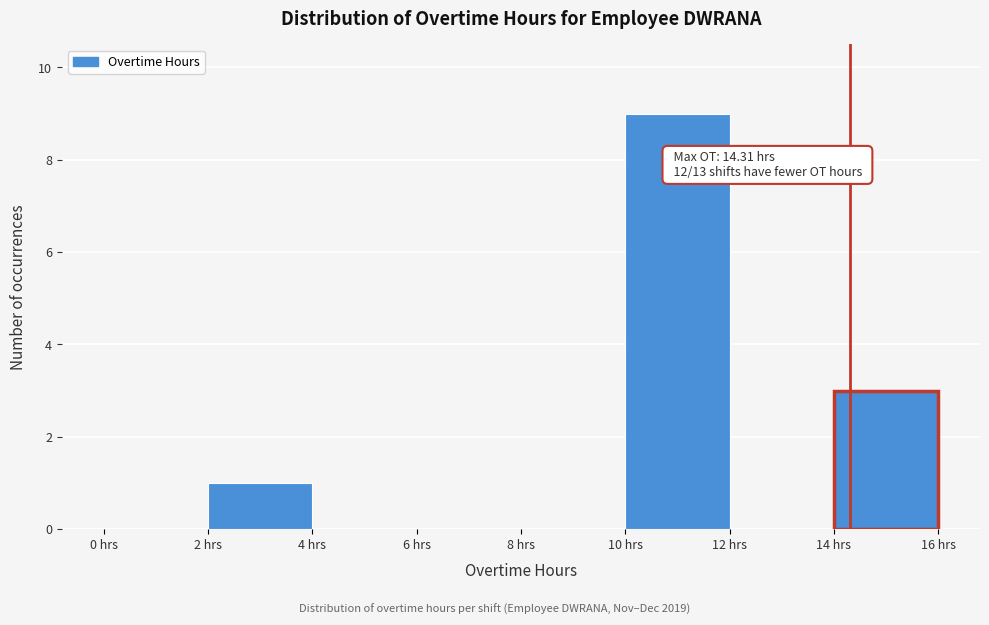

Over which range of the x-axis is the bar tallest?

10 to 12